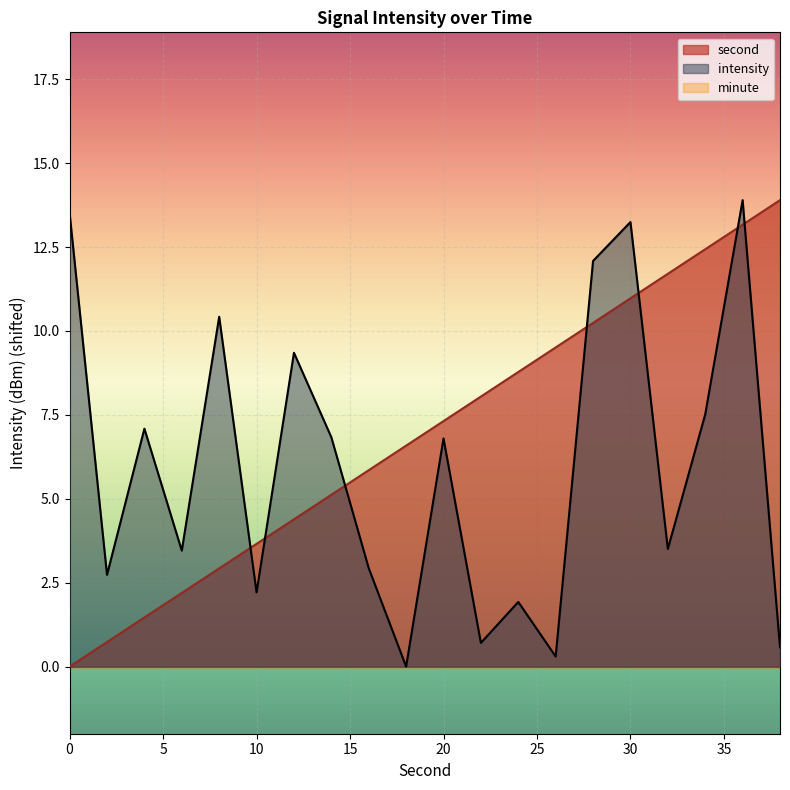

Does the chart display data point markers on the line(s)?

No